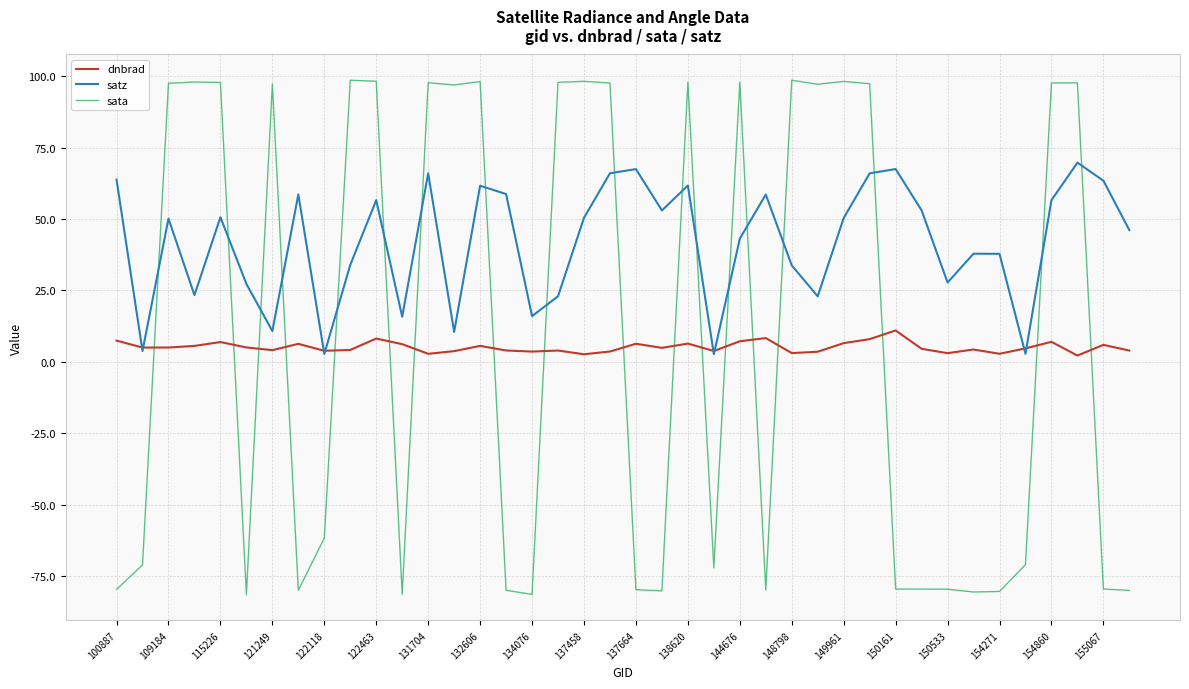

Which series has the largest total across all categories?

satz